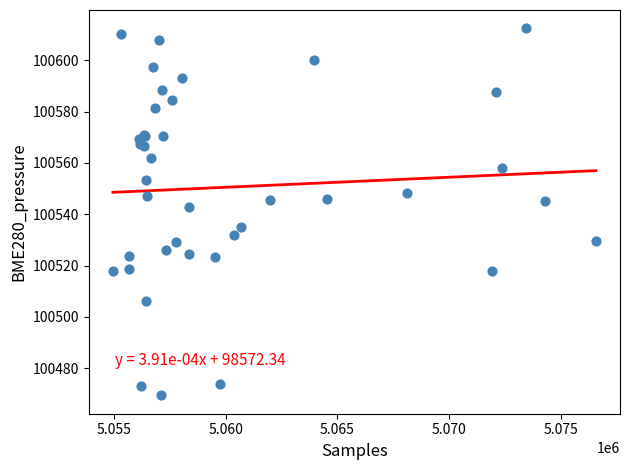

What Y value in the scatter plot is closest to 100540?

100542.8